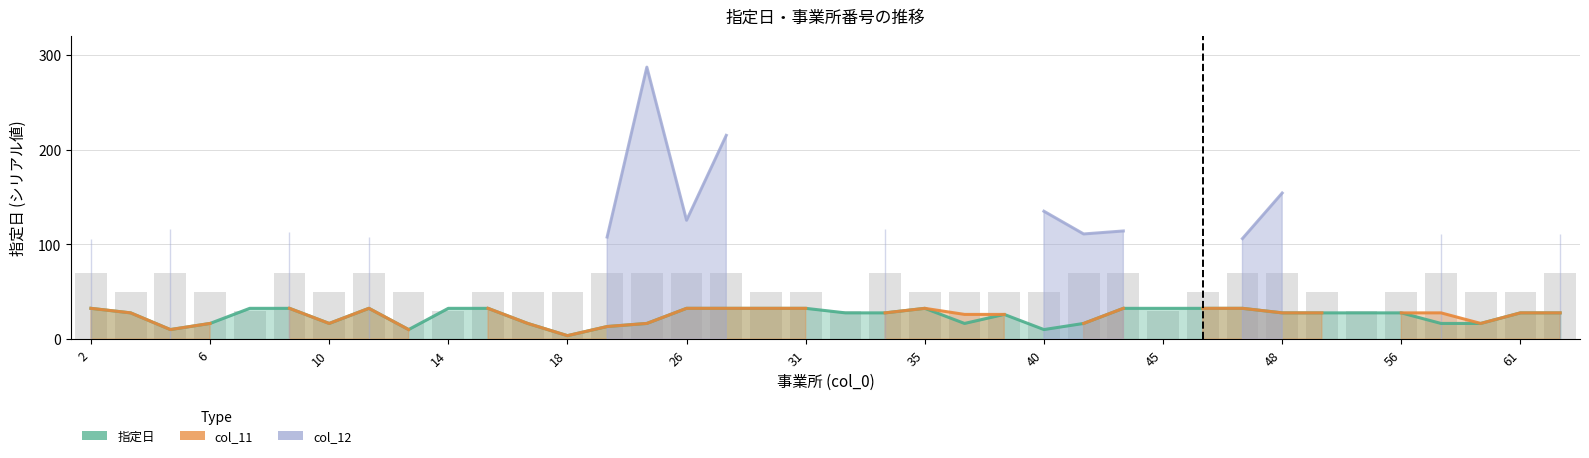

Rank the series at 26 from lowest to highest value.

指定日, col_11, col_12